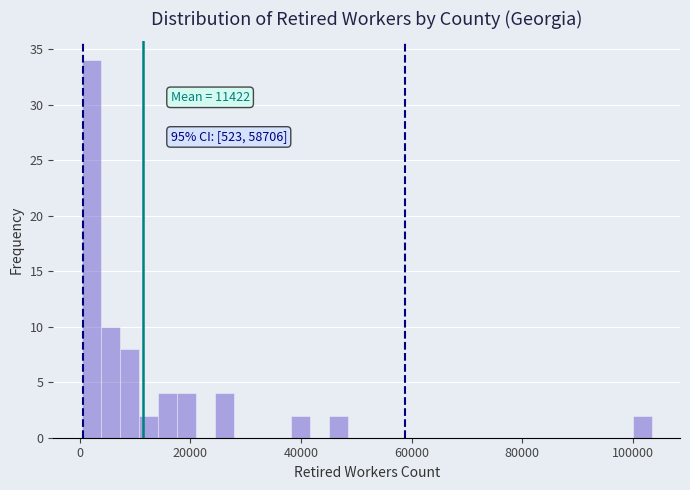

Read against the x-axis, roughly where is the centre of the tallest bar?

2000